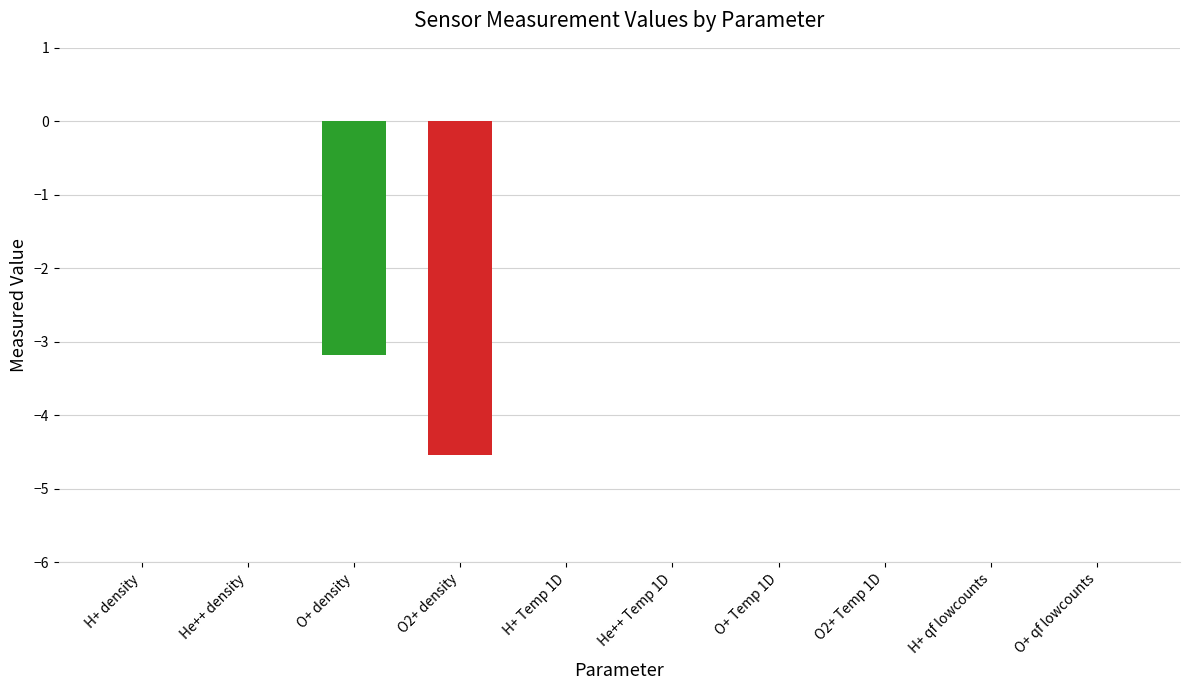

What is the greatest value displayed?

-3.2